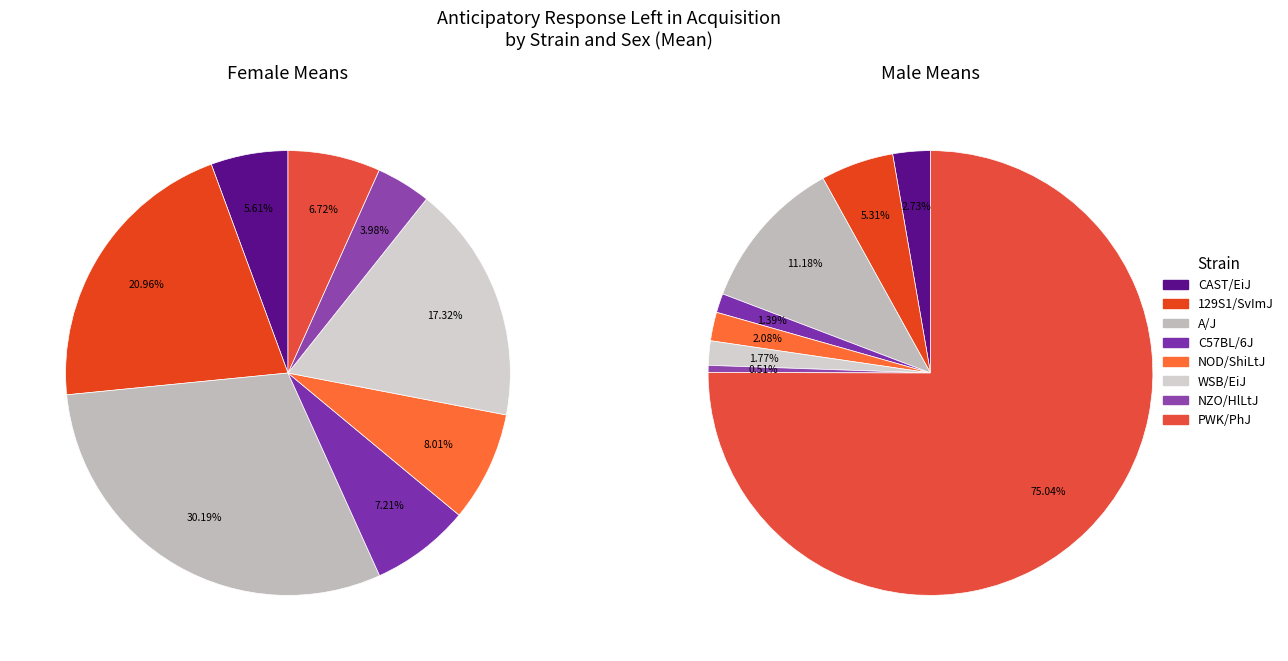

To the nearest percent, what is the difference between the A/J and 129S1/SvImJ slice percentages?

6%